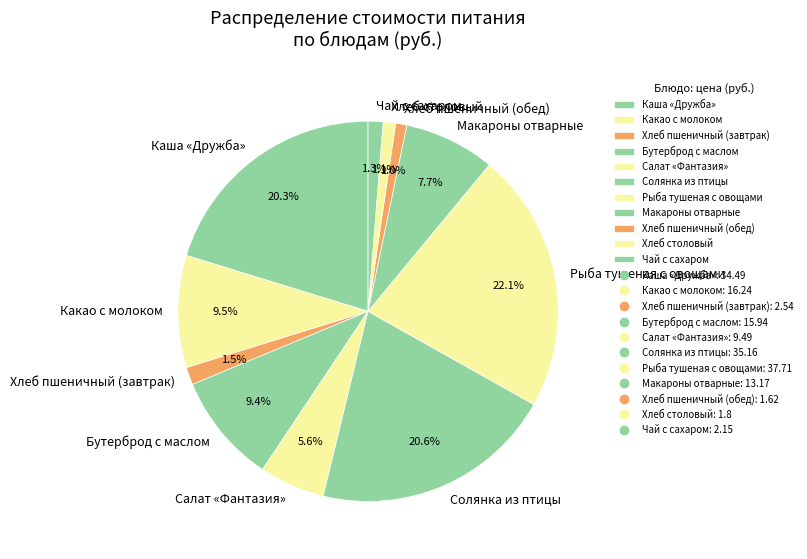

Combined, do Рыба тушеная с овощами and Макароны отварные account for over 50%?

No